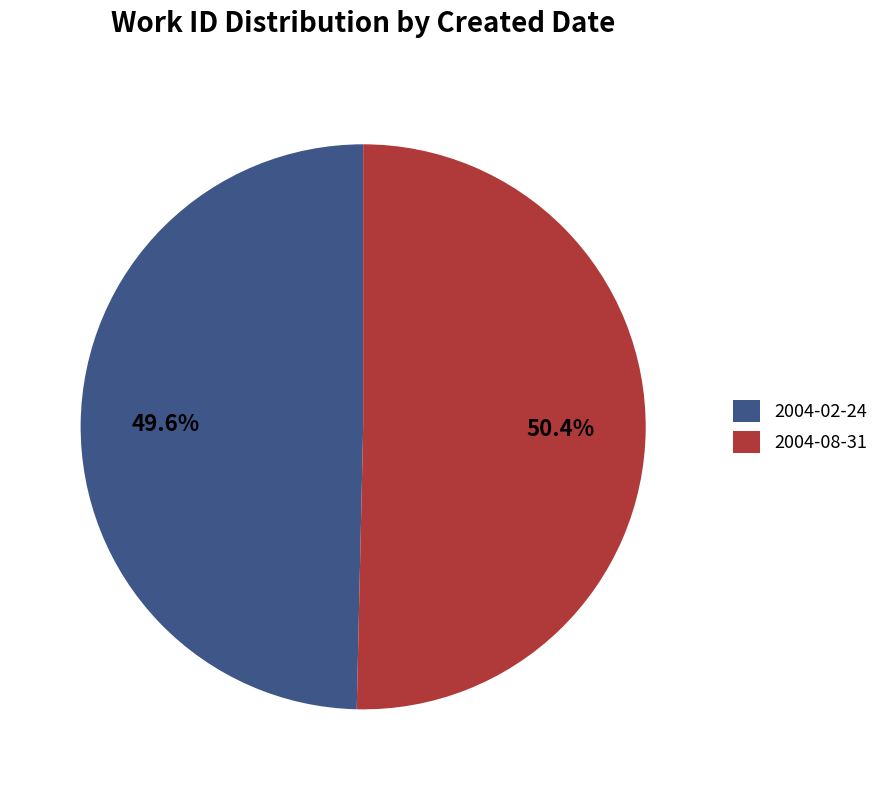

How many slices are in this pie chart?

2